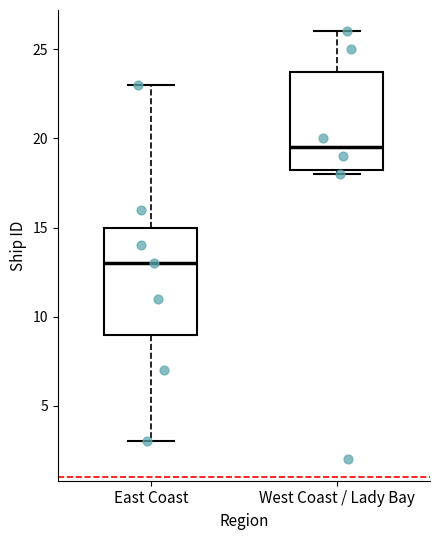

Reading left to right, read every box against the y-axis: the position of its median line, the range the box covers, and the ends of its whiskers. The values are not printed on the chart, so give them approximately, as read against the axis.

East Coast: median 13.0, box 9.0 to 15.0, whiskers 3.0 to 23.0
West Coast / Lady Bay: median 19.5, box 18.5 to 24.0, whiskers 18.0 to 26.0